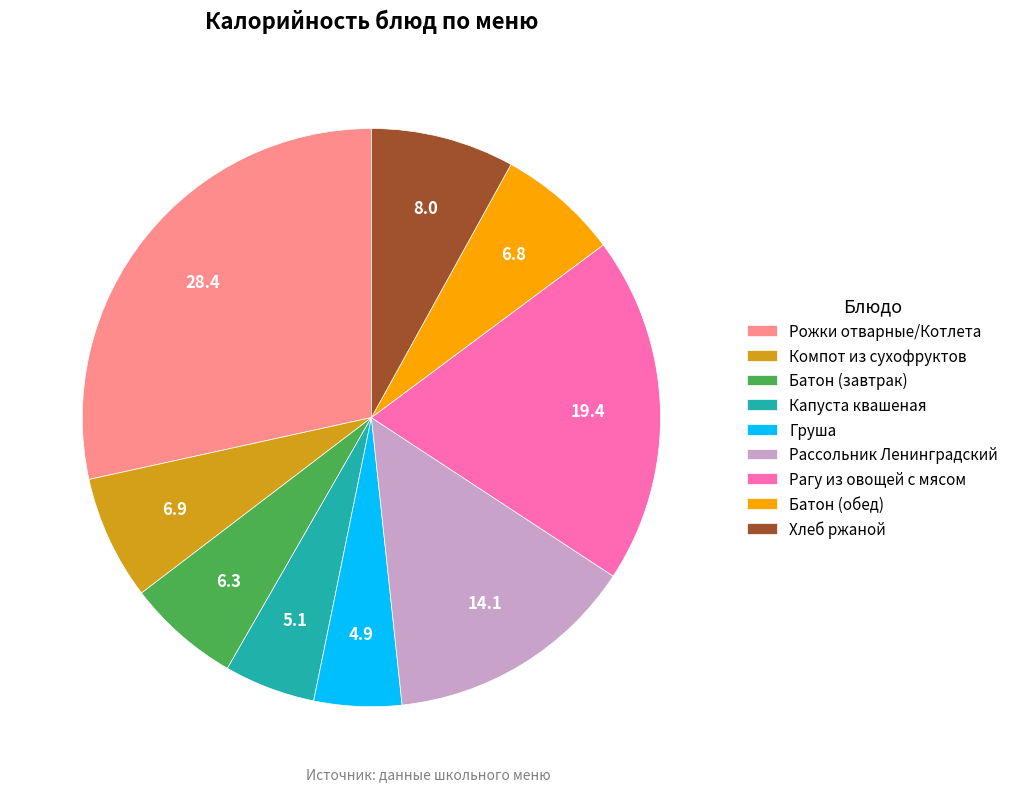

Which has a higher value, Груша or Рассольник Ленинградский?

Рассольник Ленинградский